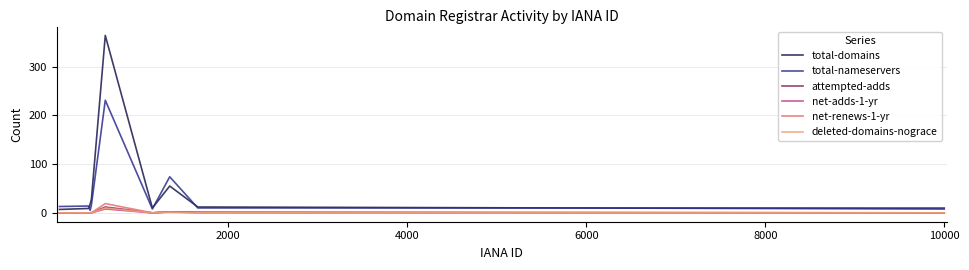

What is the difference between the second highest and second lowest values in the net-renews-1-yr series?

2